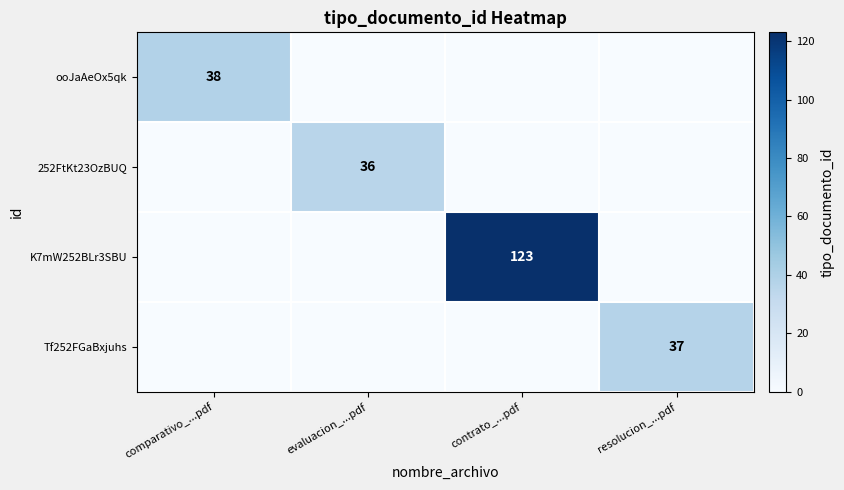

Which has a higher value, evaluacion_...pdf or comparativo_...pdf?

comparativo_...pdf